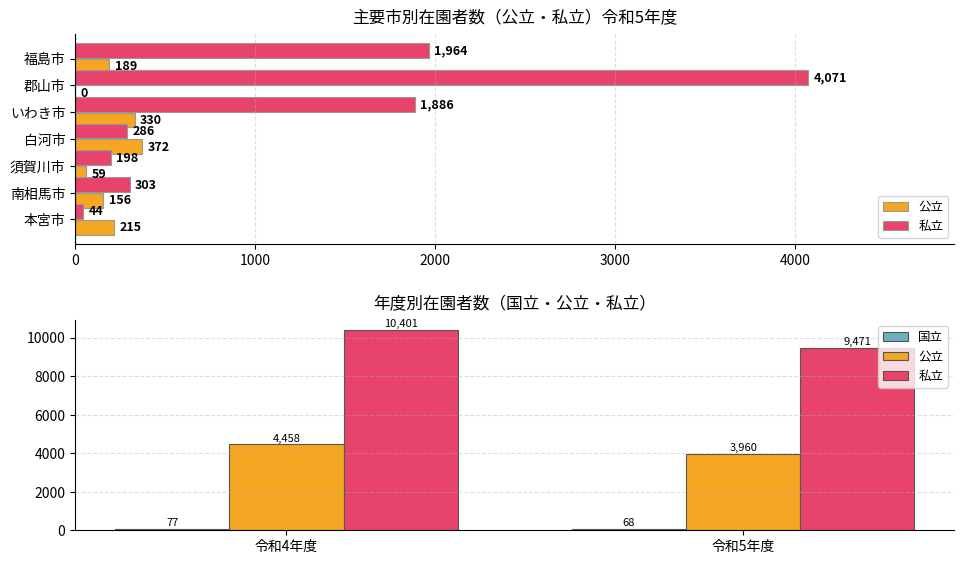

Reading left to right, what are all the values shown in this chart?

公立: 4458	3960
私立: 10401	9471
国立: 77	68